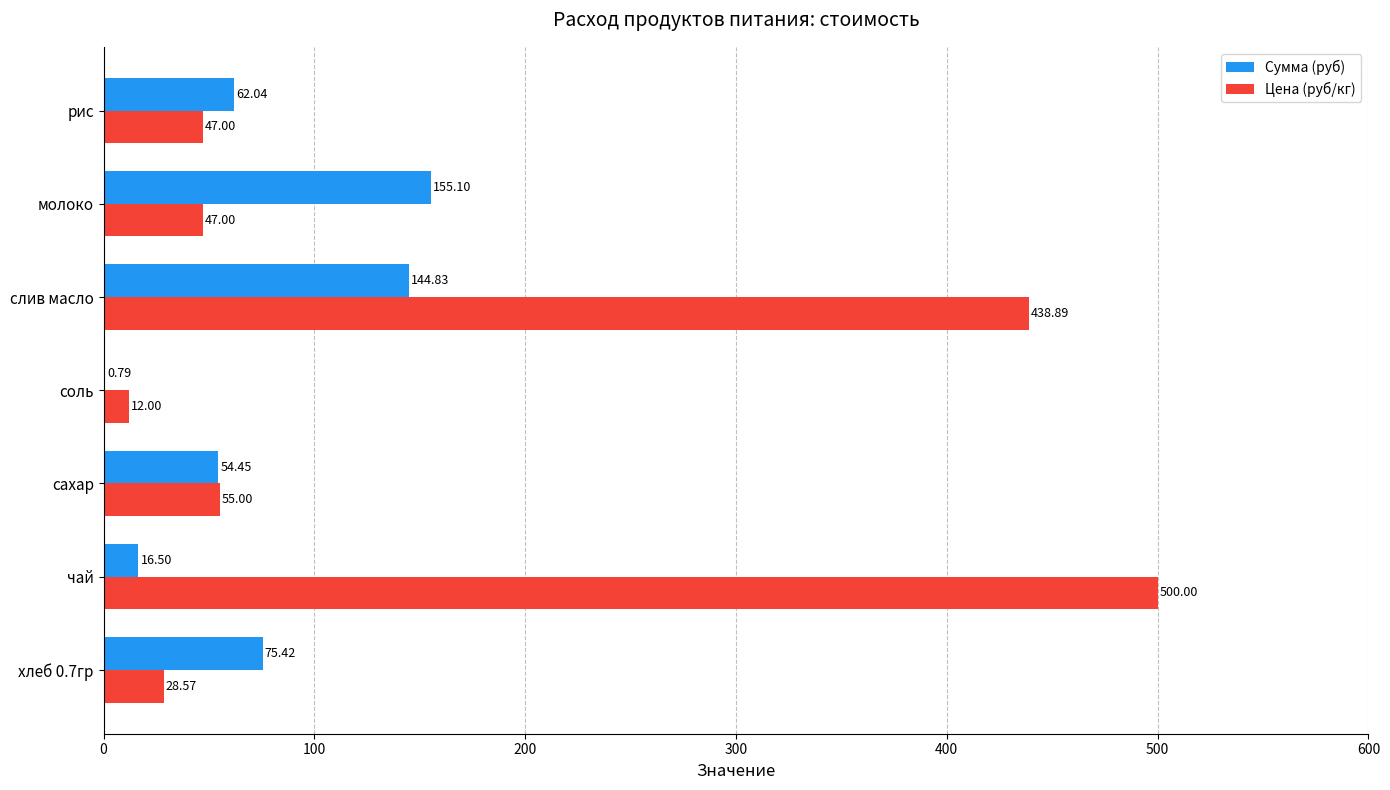

Which series has the largest total across all categories?

Цена (руб/кг)